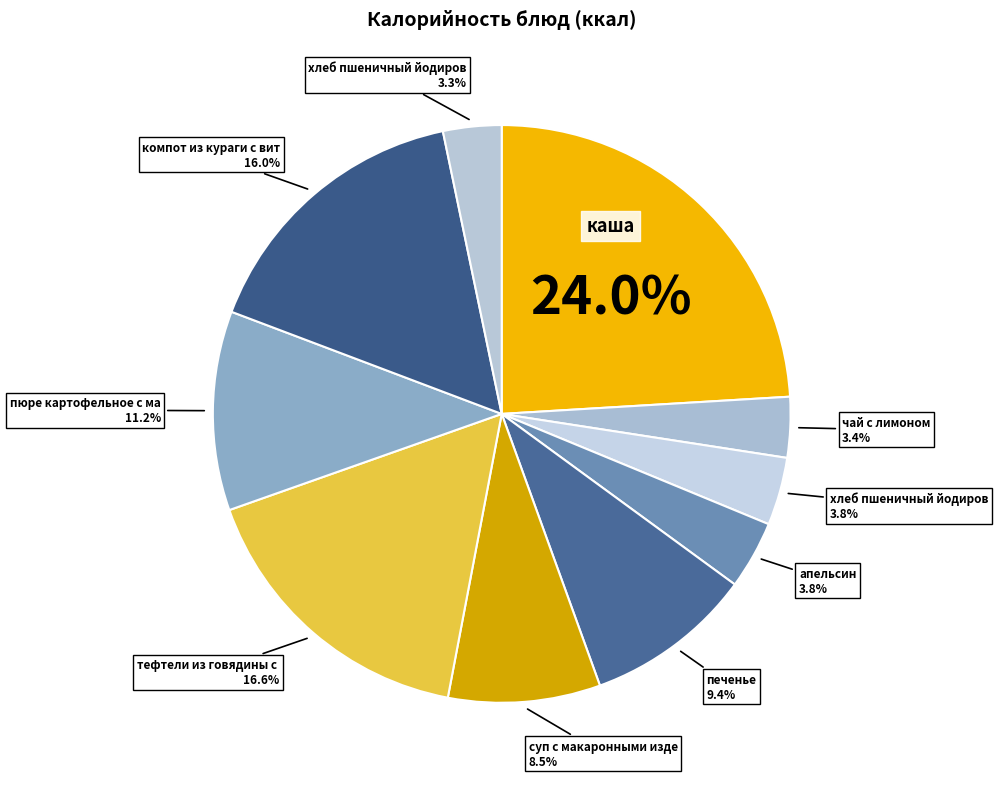

Which slice is the largest?

каша рисовая молочная